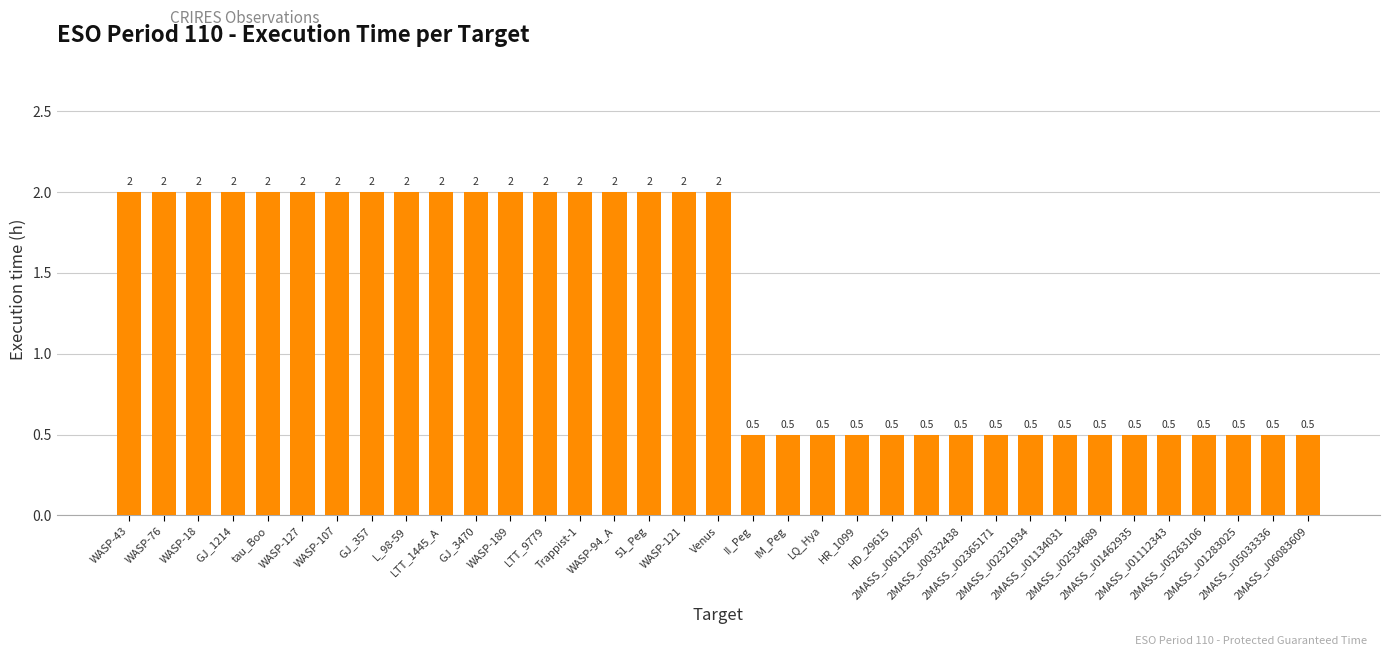

What is the value of the 1st bar from the left?

2.0